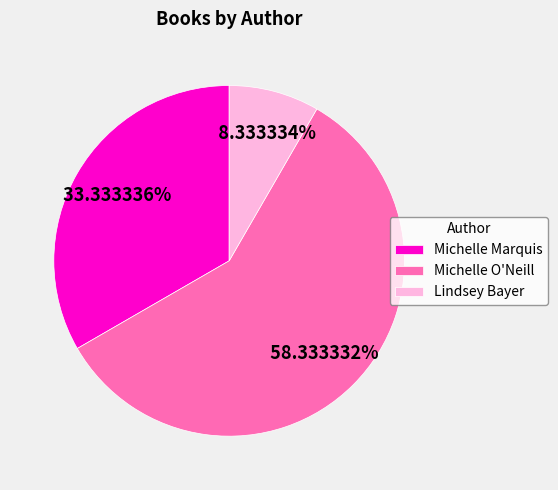

Between Lindsey Bayer and Michelle Marquis, which is larger?

Michelle Marquis